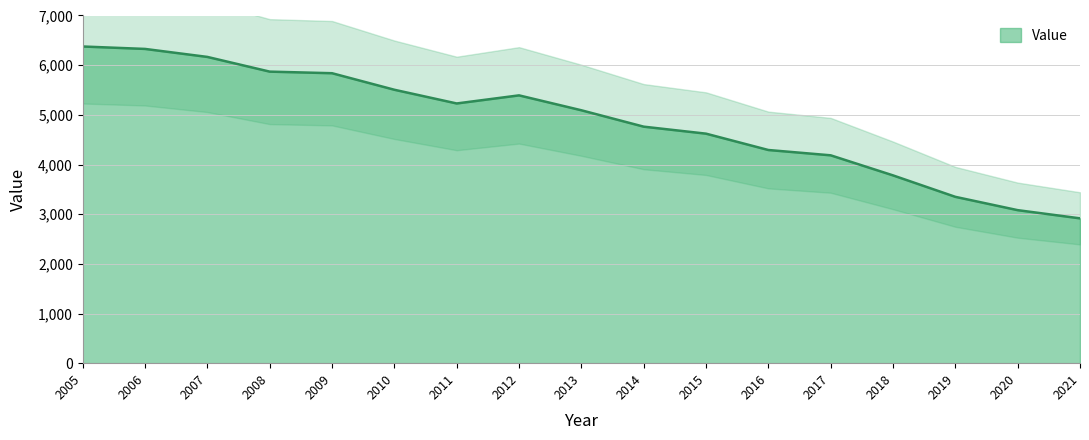

Reading right to left, extract all data points from this chart.

2021=2916	2020=3081	2019=3349	2018=3781	2017=4185	2016=4292	2015=4621	2014=4762	2013=5092	2012=5392	2011=5229	2010=5505	2009=5838	2008=5870	2007=6166	2006=6327	2005=6376